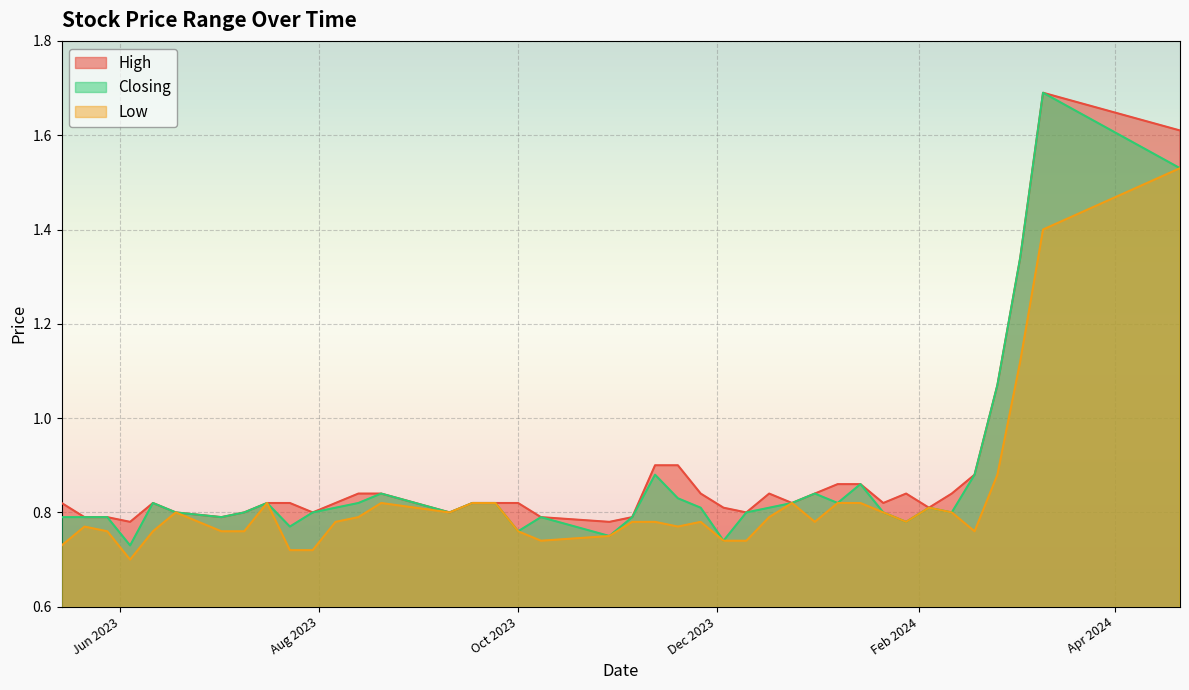

At which category is the sum across all series the highest?

10/03/2024